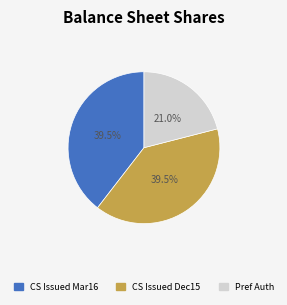

How many segments does this pie chart have?

3